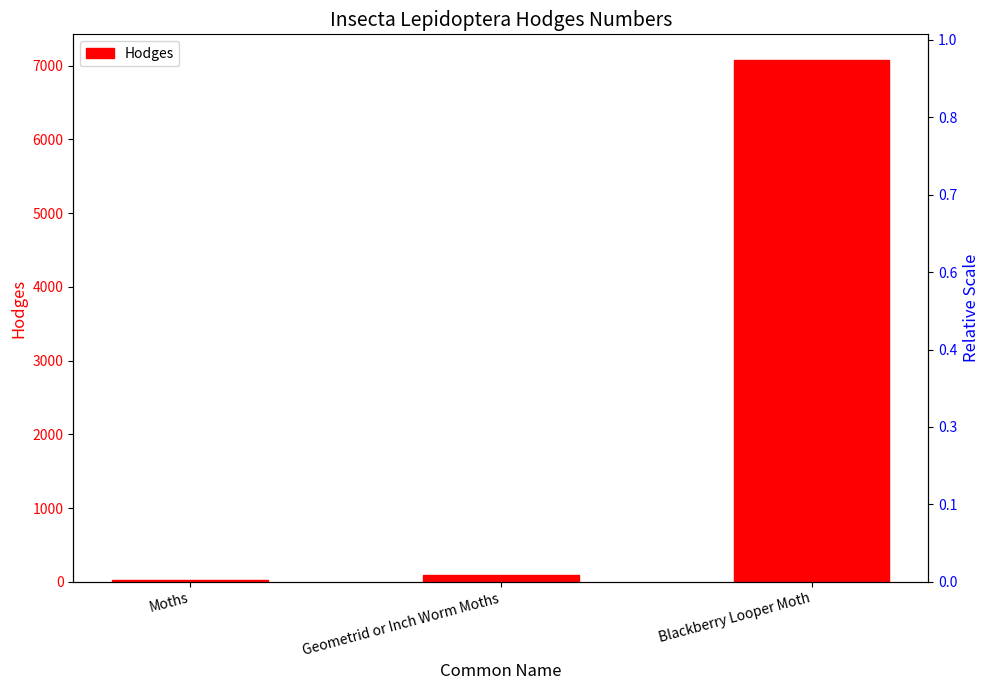

True or false: the data shows 29.0 at Moths.

True